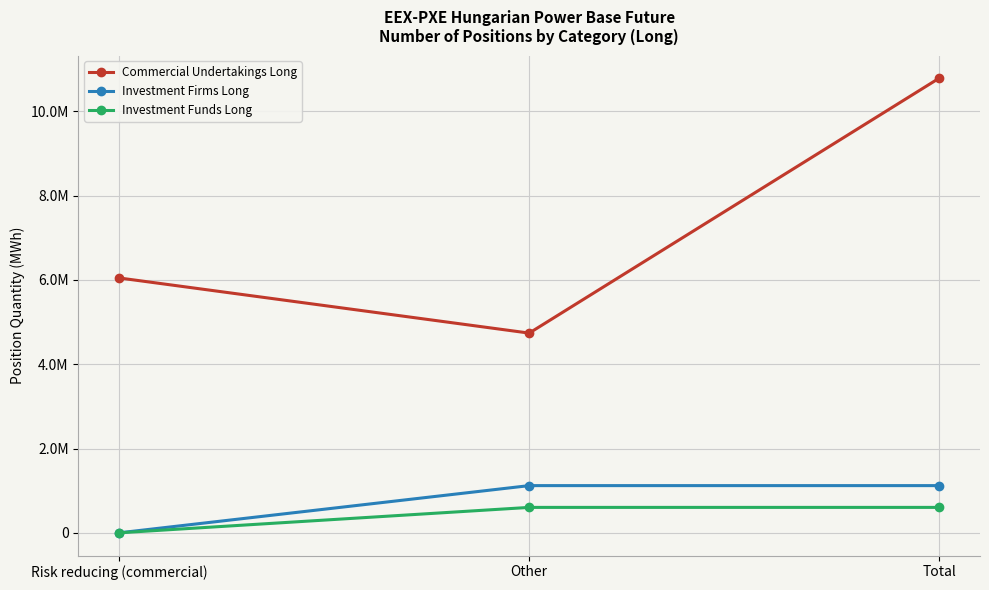

What position from the left is Total?

3